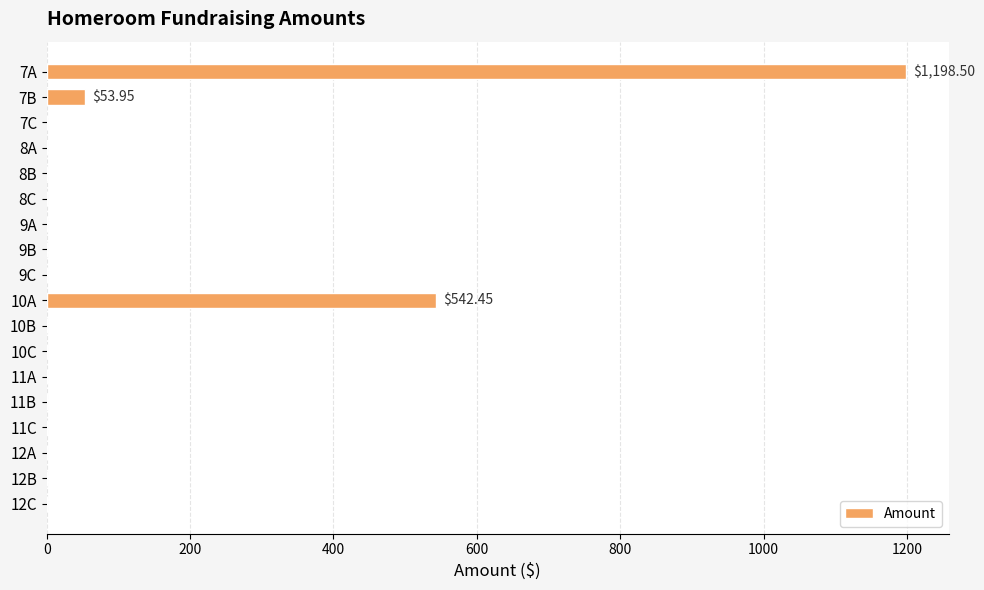

Which has a higher value, 7A or 7B?

7A